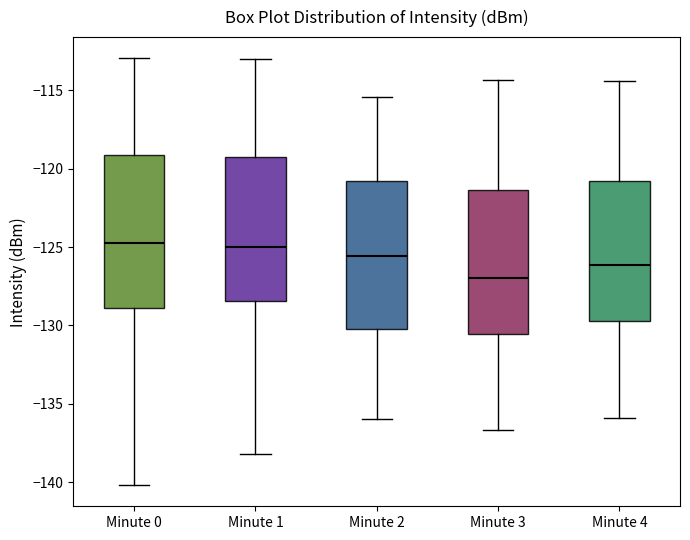

Where is the upper edge of the box for Minute 2 on the y-axis? The values are not printed on the chart, so give them approximately, as read against the axis.

-121.0